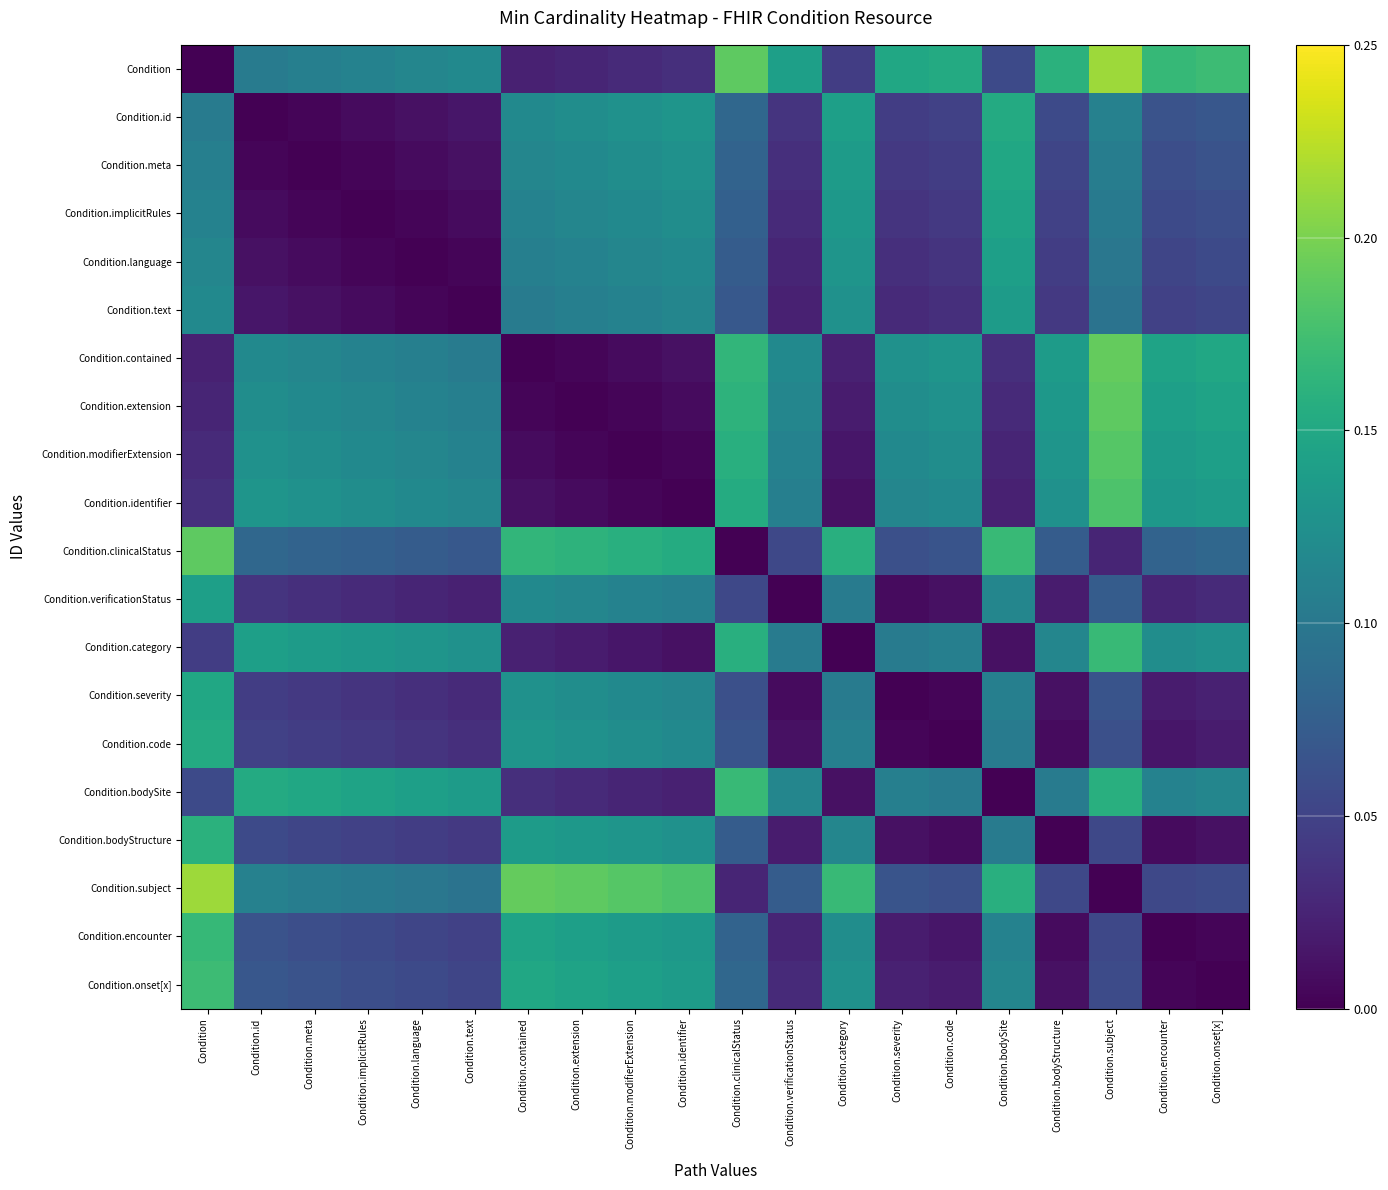

Reading left to right, what are all the values shown in this chart?

Condition: Condition=0.0	Condition.id=0.1	Condition.meta=0.1	Condition.implicitRules=0.1	Condition.language=0.1	Condition.text=0.1	Condition.contained=0.0	Condition.extension=0.0	Condition.modifierExtension=0.0	Condition.identifier=0.0	Condition.clinicalStatus=0.2	Condition.verificationStatus=0.1	Condition.category=0.0	Condition.severity=0.1	Condition.code=0.2	Condition.bodySite=0.1	Condition.bodyStructure=0.2	Condition.subject=0.2	Condition.encounter=0.2	Condition.onset[x]=0.2
Condition.id: Condition=0.1	Condition.id=0.0	Condition.meta=0.0	Condition.implicitRules=0.0	Condition.language=0.0	Condition.text=0.0	Condition.contained=0.1	Condition.extension=0.1	Condition.modifierExtension=0.1	Condition.identifier=0.1	Condition.clinicalStatus=0.1	Condition.verificationStatus=0.0	Condition.category=0.1	Condition.severity=0.0	Condition.code=0.0	Condition.bodySite=0.2	Condition.bodyStructure=0.1	Condition.subject=0.1	Condition.encounter=0.1	Condition.onset[x]=0.1
Condition.meta: Condition=0.1	Condition.id=0.0	Condition.meta=0.0	Condition.implicitRules=0.0	Condition.language=0.0	Condition.text=0.0	Condition.contained=0.1	Condition.extension=0.1	Condition.modifierExtension=0.1	Condition.identifier=0.1	Condition.clinicalStatus=0.1	Condition.verificationStatus=0.0	Condition.category=0.1	Condition.severity=0.0	Condition.code=0.0	Condition.bodySite=0.1	Condition.bodyStructure=0.1	Condition.subject=0.1	Condition.encounter=0.1	Condition.onset[x]=0.1
Condition.implicitRules: Condition=0.1	Condition.id=0.0	Condition.meta=0.0	Condition.implicitRules=0.0	Condition.language=0.0	Condition.text=0.0	Condition.contained=0.1	Condition.extension=0.1	Condition.modifierExtension=0.1	Condition.identifier=0.1	Condition.clinicalStatus=0.1	Condition.verificationStatus=0.0	Condition.category=0.1	Condition.severity=0.0	Condition.code=0.0	Condition.bodySite=0.1	Condition.bodyStructure=0.0	Condition.subject=0.1	Condition.encounter=0.1	Condition.onset[x]=0.1
Condition.language: Condition=0.1	Condition.id=0.0	Condition.meta=0.0	Condition.implicitRules=0.0	Condition.language=0.0	Condition.text=0.0	Condition.contained=0.1	Condition.extension=0.1	Condition.modifierExtension=0.1	Condition.identifier=0.1	Condition.clinicalStatus=0.1	Condition.verificationStatus=0.0	Condition.category=0.1	Condition.severity=0.0	Condition.code=0.0	Condition.bodySite=0.1	Condition.bodyStructure=0.0	Condition.subject=0.1	Condition.encounter=0.1	Condition.onset[x]=0.1
Condition.text: Condition=0.1	Condition.id=0.0	Condition.meta=0.0	Condition.implicitRules=0.0	Condition.language=0.0	Condition.text=0.0	Condition.contained=0.1	Condition.extension=0.1	Condition.modifierExtension=0.1	Condition.identifier=0.1	Condition.clinicalStatus=0.1	Condition.verificationStatus=0.0	Condition.category=0.1	Condition.severity=0.0	Condition.code=0.0	Condition.bodySite=0.1	Condition.bodyStructure=0.0	Condition.subject=0.1	Condition.encounter=0.0	Condition.onset[x]=0.1
Condition.contained: Condition=0.0	Condition.id=0.1	Condition.meta=0.1	Condition.implicitRules=0.1	Condition.language=0.1	Condition.text=0.1	Condition.contained=0.0	Condition.extension=0.0	Condition.modifierExtension=0.0	Condition.identifier=0.0	Condition.clinicalStatus=0.2	Condition.verificationStatus=0.1	Condition.category=0.0	Condition.severity=0.1	Condition.code=0.1	Condition.bodySite=0.0	Condition.bodyStructure=0.1	Condition.subject=0.2	Condition.encounter=0.1	Condition.onset[x]=0.1
Condition.extension: Condition=0.0	Condition.id=0.1	Condition.meta=0.1	Condition.implicitRules=0.1	Condition.language=0.1	Condition.text=0.1	Condition.contained=0.0	Condition.extension=0.0	Condition.modifierExtension=0.0	Condition.identifier=0.0	Condition.clinicalStatus=0.2	Condition.verificationStatus=0.1	Condition.category=0.0	Condition.severity=0.1	Condition.code=0.1	Condition.bodySite=0.0	Condition.bodyStructure=0.1	Condition.subject=0.2	Condition.encounter=0.1	Condition.onset[x]=0.1
Condition.modifierExtension: Condition=0.0	Condition.id=0.1	Condition.meta=0.1	Condition.implicitRules=0.1	Condition.language=0.1	Condition.text=0.1	Condition.contained=0.0	Condition.extension=0.0	Condition.modifierExtension=0.0	Condition.identifier=0.0	Condition.clinicalStatus=0.2	Condition.verificationStatus=0.1	Condition.category=0.0	Condition.severity=0.1	Condition.code=0.1	Condition.bodySite=0.0	Condition.bodyStructure=0.1	Condition.subject=0.2	Condition.encounter=0.1	Condition.onset[x]=0.1
Condition.identifier: Condition=0.0	Condition.id=0.1	Condition.meta=0.1	Condition.implicitRules=0.1	Condition.language=0.1	Condition.text=0.1	Condition.contained=0.0	Condition.extension=0.0	Condition.modifierExtension=0.0	Condition.identifier=0.0	Condition.clinicalStatus=0.2	Condition.verificationStatus=0.1	Condition.category=0.0	Condition.severity=0.1	Condition.code=0.1	Condition.bodySite=0.0	Condition.bodyStructure=0.1	Condition.subject=0.2	Condition.encounter=0.1	Condition.onset[x]=0.1
Condition.clinicalStatus: Condition=0.2	Condition.id=0.1	Condition.meta=0.1	Condition.implicitRules=0.1	Condition.language=0.1	Condition.text=0.1	Condition.contained=0.2	Condition.extension=0.2	Condition.modifierExtension=0.2	Condition.identifier=0.2	Condition.clinicalStatus=0.0	Condition.verificationStatus=0.1	Condition.category=0.2	Condition.severity=0.1	Condition.code=0.1	Condition.bodySite=0.2	Condition.bodyStructure=0.1	Condition.subject=0.0	Condition.encounter=0.1	Condition.onset[x]=0.1
Condition.verificationStatus: Condition=0.1	Condition.id=0.0	Condition.meta=0.0	Condition.implicitRules=0.0	Condition.language=0.0	Condition.text=0.0	Condition.contained=0.1	Condition.extension=0.1	Condition.modifierExtension=0.1	Condition.identifier=0.1	Condition.clinicalStatus=0.1	Condition.verificationStatus=0.0	Condition.category=0.1	Condition.severity=0.0	Condition.code=0.0	Condition.bodySite=0.1	Condition.bodyStructure=0.0	Condition.subject=0.1	Condition.encounter=0.0	Condition.onset[x]=0.0
Condition.category: Condition=0.0	Condition.id=0.1	Condition.meta=0.1	Condition.implicitRules=0.1	Condition.language=0.1	Condition.text=0.1	Condition.contained=0.0	Condition.extension=0.0	Condition.modifierExtension=0.0	Condition.identifier=0.0	Condition.clinicalStatus=0.2	Condition.verificationStatus=0.1	Condition.category=0.0	Condition.severity=0.1	Condition.code=0.1	Condition.bodySite=0.0	Condition.bodyStructure=0.1	Condition.subject=0.2	Condition.encounter=0.1	Condition.onset[x]=0.1
Condition.severity: Condition=0.1	Condition.id=0.0	Condition.meta=0.0	Condition.implicitRules=0.0	Condition.language=0.0	Condition.text=0.0	Condition.contained=0.1	Condition.extension=0.1	Condition.modifierExtension=0.1	Condition.identifier=0.1	Condition.clinicalStatus=0.1	Condition.verificationStatus=0.0	Condition.category=0.1	Condition.severity=0.0	Condition.code=0.0	Condition.bodySite=0.1	Condition.bodyStructure=0.0	Condition.subject=0.1	Condition.encounter=0.0	Condition.onset[x]=0.0
Condition.code: Condition=0.2	Condition.id=0.0	Condition.meta=0.0	Condition.implicitRules=0.0	Condition.language=0.0	Condition.text=0.0	Condition.contained=0.1	Condition.extension=0.1	Condition.modifierExtension=0.1	Condition.identifier=0.1	Condition.clinicalStatus=0.1	Condition.verificationStatus=0.0	Condition.category=0.1	Condition.severity=0.0	Condition.code=0.0	Condition.bodySite=0.1	Condition.bodyStructure=0.0	Condition.subject=0.1	Condition.encounter=0.0	Condition.onset[x]=0.0
Condition.bodySite: Condition=0.1	Condition.id=0.2	Condition.meta=0.1	Condition.implicitRules=0.1	Condition.language=0.1	Condition.text=0.1	Condition.contained=0.0	Condition.extension=0.0	Condition.modifierExtension=0.0	Condition.identifier=0.0	Condition.clinicalStatus=0.2	Condition.verificationStatus=0.1	Condition.category=0.0	Condition.severity=0.1	Condition.code=0.1	Condition.bodySite=0.0	Condition.bodyStructure=0.1	Condition.subject=0.2	Condition.encounter=0.1	Condition.onset[x]=0.1
Condition.bodyStructure: Condition=0.2	Condition.id=0.1	Condition.meta=0.1	Condition.implicitRules=0.0	Condition.language=0.0	Condition.text=0.0	Condition.contained=0.1	Condition.extension=0.1	Condition.modifierExtension=0.1	Condition.identifier=0.1	Condition.clinicalStatus=0.1	Condition.verificationStatus=0.0	Condition.category=0.1	Condition.severity=0.0	Condition.code=0.0	Condition.bodySite=0.1	Condition.bodyStructure=0.0	Condition.subject=0.1	Condition.encounter=0.0	Condition.onset[x]=0.0
Condition.subject: Condition=0.2	Condition.id=0.1	Condition.meta=0.1	Condition.implicitRules=0.1	Condition.language=0.1	Condition.text=0.1	Condition.contained=0.2	Condition.extension=0.2	Condition.modifierExtension=0.2	Condition.identifier=0.2	Condition.clinicalStatus=0.0	Condition.verificationStatus=0.1	Condition.category=0.2	Condition.severity=0.1	Condition.code=0.1	Condition.bodySite=0.2	Condition.bodyStructure=0.1	Condition.subject=0.0	Condition.encounter=0.1	Condition.onset[x]=0.1
Condition.encounter: Condition=0.2	Condition.id=0.1	Condition.meta=0.1	Condition.implicitRules=0.1	Condition.language=0.1	Condition.text=0.0	Condition.contained=0.1	Condition.extension=0.1	Condition.modifierExtension=0.1	Condition.identifier=0.1	Condition.clinicalStatus=0.1	Condition.verificationStatus=0.0	Condition.category=0.1	Condition.severity=0.0	Condition.code=0.0	Condition.bodySite=0.1	Condition.bodyStructure=0.0	Condition.subject=0.1	Condition.encounter=0.0	Condition.onset[x]=0.0
Condition.onset[x]: Condition=0.2	Condition.id=0.1	Condition.meta=0.1	Condition.implicitRules=0.1	Condition.language=0.1	Condition.text=0.1	Condition.contained=0.1	Condition.extension=0.1	Condition.modifierExtension=0.1	Condition.identifier=0.1	Condition.clinicalStatus=0.1	Condition.verificationStatus=0.0	Condition.category=0.1	Condition.severity=0.0	Condition.code=0.0	Condition.bodySite=0.1	Condition.bodyStructure=0.0	Condition.subject=0.1	Condition.encounter=0.0	Condition.onset[x]=0.0